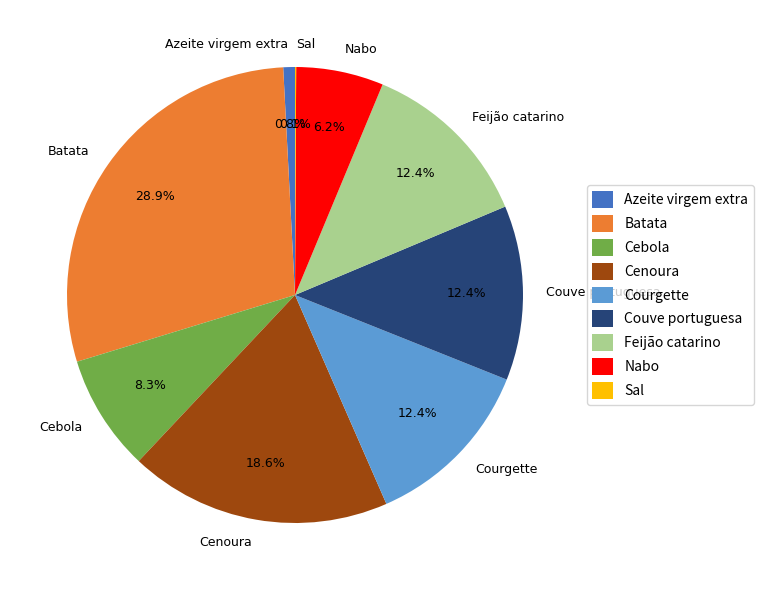

Is there any slice that represents more than half of the pie?

No